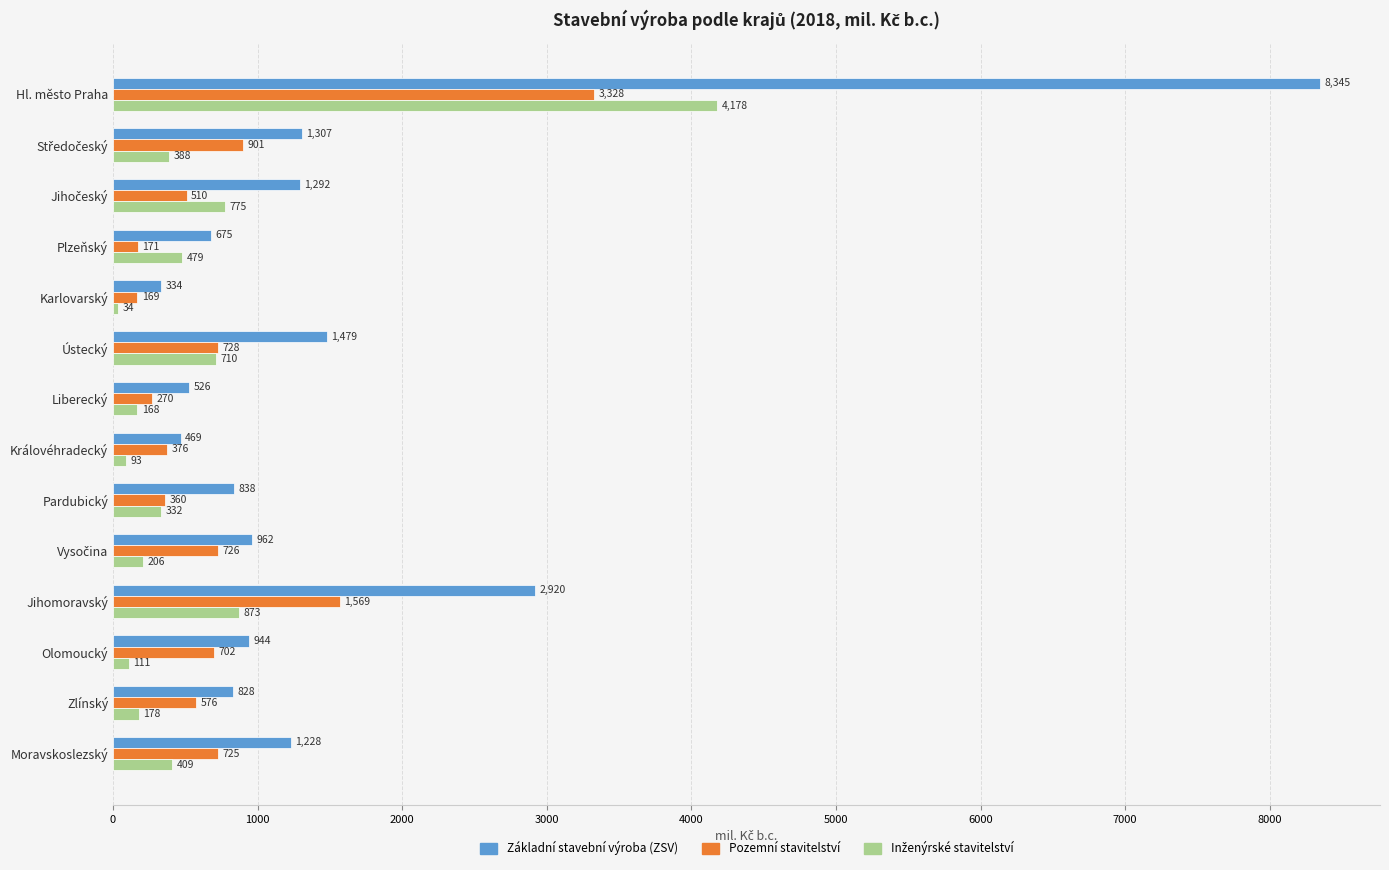

What is the sum of all Pozemní stavitelství values?

11111